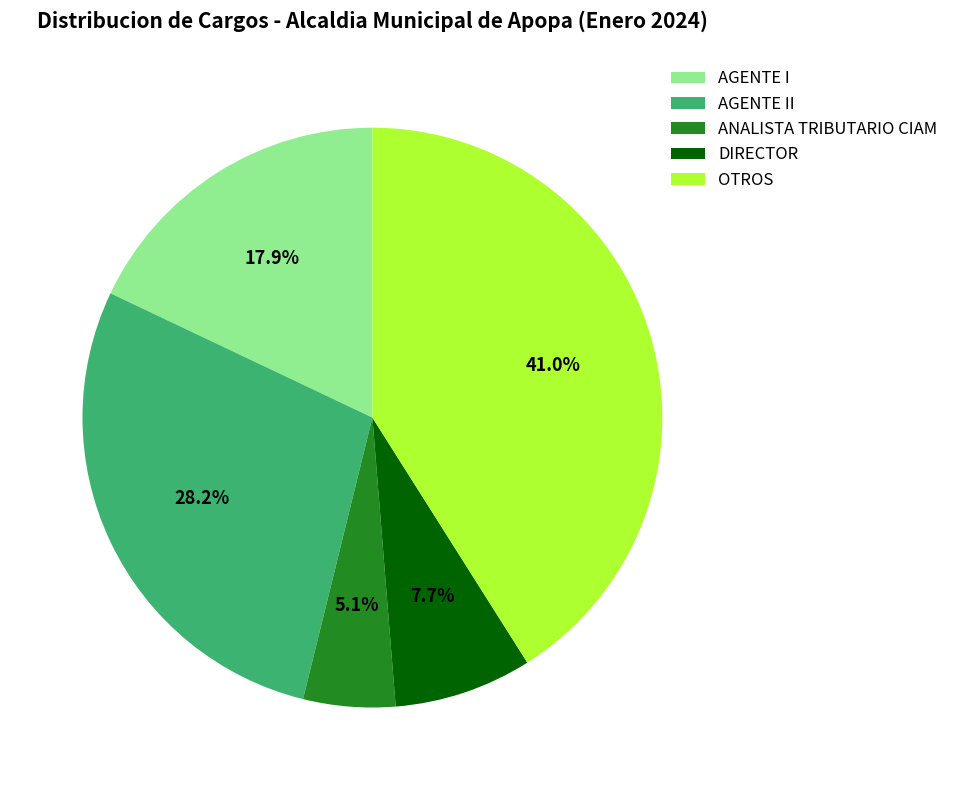

What is the ratio of the value at AGENTE I to the value at OTROS?

0.4